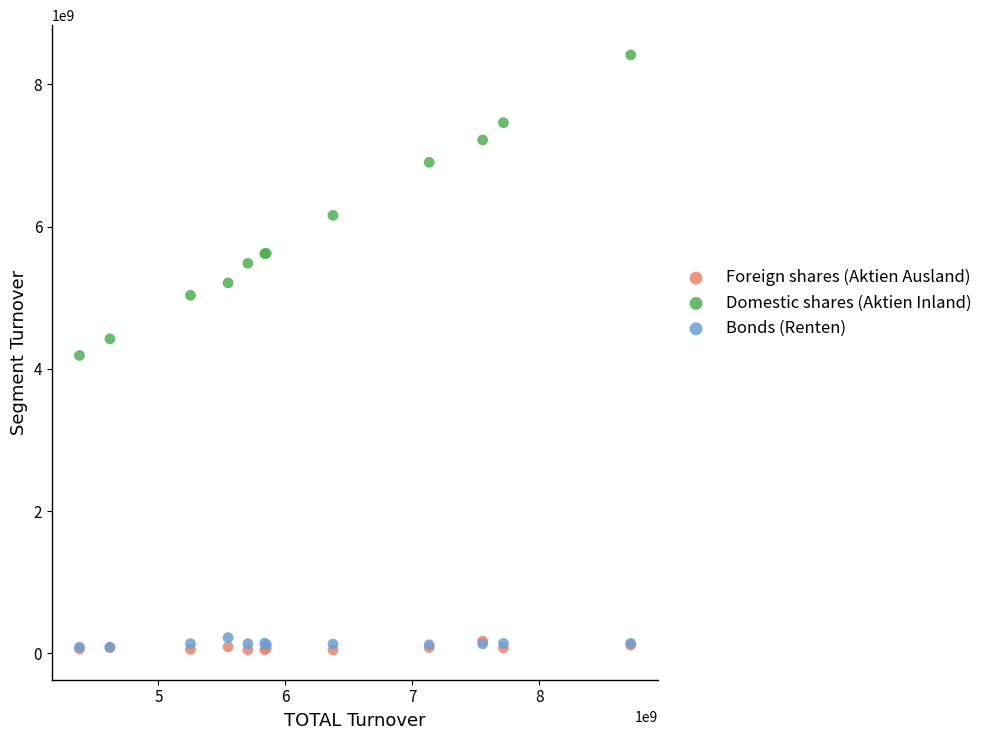

In the Domestic shares (Aktien Inland) series, what Y value is closest to 6299685271?

6157097647.1